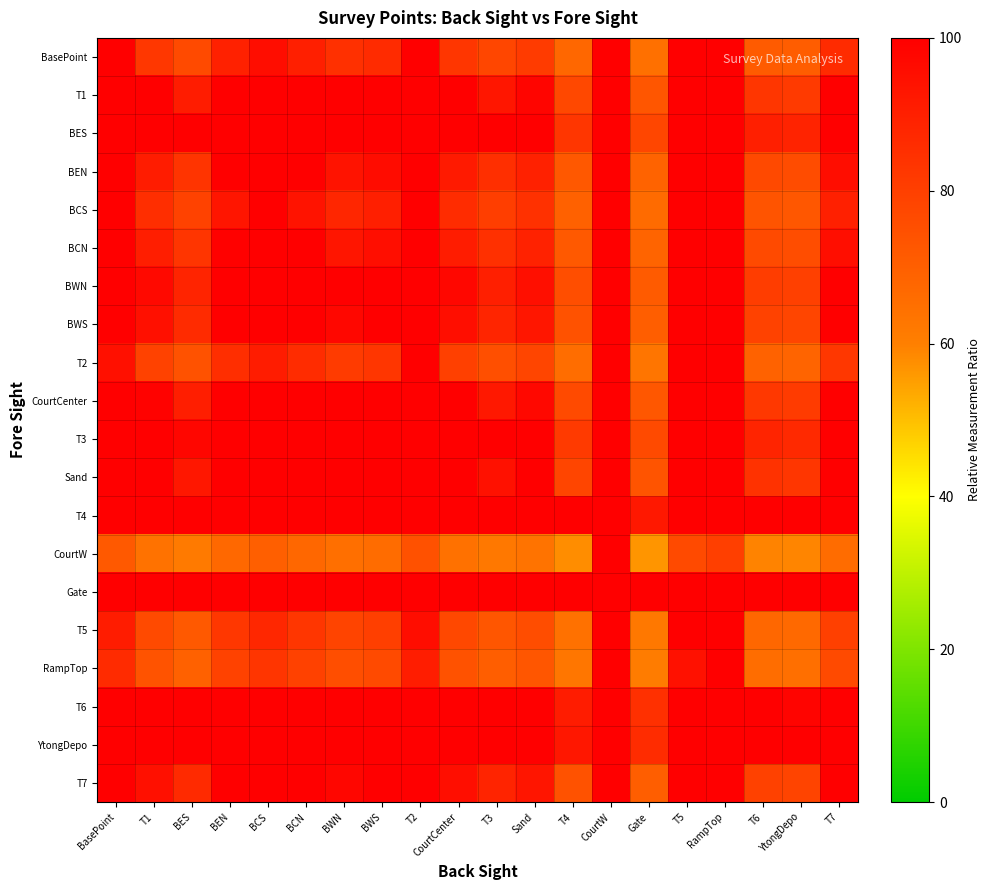

Reading left to right, extract all data points from this chart.

BasePoint: BasePoint=100.0	T1=82.4	BES=76.6	BEN=89.6	BCS=95.7	BCN=90.2	BWN=84.6	BWS=86.4	T2=105.8	CourtCenter=83.0	T3=77.8	Sand=81.3	T4=67.5	CourtW=164.3	Gate=64.8	T5=110.8	RampTop=118.5	T6=71.3	YtongDepo=70.6	T7=86.3
T1: BasePoint=127.1	T1=100.0	BES=91.0	BEN=111.1	BCS=120.4	BCN=111.9	BWN=103.4	BWS=106.1	T2=135.9	CourtCenter=100.8	T3=92.9	Sand=98.2	T4=77.0	CourtW=226.1	Gate=72.8	T5=143.8	RampTop=155.6	T6=82.8	YtongDepo=81.8	T7=105.9
BES: BasePoint=144.0	T1=111.0	BES=100.0	BEN=124.5	BCS=135.9	BCN=125.5	BWN=115.1	BWS=118.5	T2=154.8	CourtCenter=112.0	T3=102.3	Sand=108.8	T4=83.0	CourtW=264.9	Gate=77.8	T5=164.4	RampTop=178.8	T6=90.1	YtongDepo=88.8	T7=118.2
BEN: BasePoint=113.1	T1=90.9	BES=83.6	BEN=100.0	BCS=107.7	BCN=100.7	BWN=93.7	BWS=96.0	T2=120.4	CourtCenter=91.6	T3=85.1	Sand=89.4	T4=72.1	CourtW=194.2	Gate=68.6	T5=126.8	RampTop=136.5	T6=76.9	YtongDepo=76.0	T7=95.8
BCS: BasePoint=104.7	T1=85.5	BES=79.1	BEN=93.4	BCS=100.0	BCN=93.9	BWN=87.9	BWS=89.9	T2=111.0	CourtCenter=86.1	T3=80.4	Sand=84.2	T4=69.2	CourtW=175.1	Gate=66.2	T5=116.6	RampTop=125.0	T6=73.3	YtongDepo=72.6	T7=89.7
BCN: BasePoint=112.3	T1=90.4	BES=83.1	BEN=99.3	BCS=106.9	BCN=100.0	BWN=93.1	BWS=95.3	T2=119.4	CourtCenter=91.0	T3=84.6	Sand=88.9	T4=71.8	CourtW=192.3	Gate=68.4	T5=125.8	RampTop=135.3	T6=76.5	YtongDepo=75.7	T7=95.2
BWN: BasePoint=122.2	T1=96.8	BES=88.4	BEN=107.2	BCS=115.9	BCN=108.0	BWN=100.0	BWS=102.6	T2=130.5	CourtCenter=97.6	T3=90.1	Sand=95.1	T4=75.3	CourtW=214.9	Gate=71.3	T5=137.8	RampTop=148.9	T6=80.8	YtongDepo=79.8	T7=102.4
BWS: BasePoint=118.6	T1=94.5	BES=86.5	BEN=104.4	BCS=112.7	BCN=105.1	BWN=97.6	BWS=100.0	T2=126.6	CourtCenter=95.3	T3=88.2	Sand=92.9	T4=74.1	CourtW=206.9	Gate=70.3	T5=133.5	RampTop=144.1	T6=79.3	YtongDepo=78.3	T7=99.8
T2: BasePoint=94.8	T1=79.1	BES=73.8	BEN=85.5	BCS=91.0	BCN=86.0	BWN=81.1	BWS=82.7	T2=100.0	CourtCenter=79.6	T3=74.9	Sand=78.0	T4=65.7	CourtW=152.5	Gate=63.2	T5=104.6	RampTop=111.4	T6=69.1	YtongDepo=68.5	T7=82.5
CourtCenter: BasePoint=125.8	T1=99.2	BES=90.3	BEN=110.1	BCS=119.3	BCN=110.9	BWN=102.5	BWS=105.2	T2=134.6	CourtCenter=100.0	T3=92.2	Sand=97.4	T4=76.6	CourtW=223.3	Gate=72.4	T5=142.3	RampTop=153.9	T6=82.3	YtongDepo=81.3	T7=105.0
T3: BasePoint=139.9	T1=108.3	BES=97.8	BEN=121.2	BCS=132.1	BCN=122.2	BWN=112.3	BWS=115.5	T2=150.2	CourtCenter=109.3	T3=100.0	Sand=106.2	T4=81.5	CourtW=255.4	Gate=76.5	T5=159.4	RampTop=173.2	T6=88.3	YtongDepo=87.1	T7=115.2
Sand: BasePoint=130.0	T1=101.9	BES=92.5	BEN=113.4	BCS=123.1	BCN=114.2	BWN=105.4	BWS=108.3	T2=139.2	CourtCenter=102.7	T3=94.5	Sand=100.0	T4=78.1	CourtW=232.8	Gate=73.6	T5=147.3	RampTop=159.6	T6=84.1	YtongDepo=83.0	T7=108.0
T4: BasePoint=192.5	T1=142.4	BES=125.8	BEN=162.9	BCS=180.2	BCN=164.4	BWN=148.7	BWS=153.8	T2=208.9	CourtCenter=143.9	T3=129.3	Sand=139.1	T4=100.0	CourtW=375.6	Gate=92.1	T5=223.4	RampTop=245.2	T6=110.7	YtongDepo=108.7	T7=153.4
CourtW: BasePoint=71.9	T1=64.2	BES=61.6	BEN=67.3	BCS=70.0	BCN=67.6	BWN=65.2	BWS=65.9	T2=74.4	CourtCenter=64.4	T3=62.2	Sand=63.7	T4=57.7	CourtW=100.0	Gate=56.5	T5=76.6	RampTop=80.0	T6=59.3	YtongDepo=59.0	T7=65.9
Gate: BasePoint=219.3	T1=159.8	BES=140.0	BEN=184.1	BCS=204.7	BCN=186.0	BWN=167.3	BWS=173.3	T2=238.8	CourtCenter=161.6	T3=144.2	Sand=155.8	T4=109.4	CourtW=436.9	Gate=100.0	T5=256.0	RampTop=281.9	T6=122.2	YtongDepo=119.8	T7=172.8
T5: BasePoint=91.1	T1=76.7	BES=71.9	BEN=82.6	BCS=87.5	BCN=83.0	BWN=78.5	BWS=79.9	T2=95.8	CourtCenter=77.1	T3=72.9	Sand=75.7	T4=64.4	CourtW=143.9	Gate=62.1	T5=100.0	RampTop=106.3	T6=67.5	YtongDepo=66.9	T7=79.8
RampTop: BasePoint=86.5	T1=73.7	BES=69.4	BEN=78.9	BCS=83.3	BCN=79.3	BWN=75.3	BWS=76.6	T2=90.7	CourtCenter=74.1	T3=70.3	Sand=72.8	T4=62.8	CourtW=133.4	Gate=60.8	T5=94.4	RampTop=100.0	T6=65.6	YtongDepo=65.0	T7=76.5
T6: BasePoint=167.3	T1=126.1	BES=112.4	BEN=142.9	BCS=157.2	BCN=144.2	BWN=131.3	BWS=135.4	T2=180.8	CourtCenter=127.3	T3=115.3	Sand=123.3	T4=91.2	CourtW=318.1	Gate=84.6	T5=192.7	RampTop=210.7	T6=100.0	YtongDepo=98.4	T7=135.1
YtongDepo: BasePoint=171.3	T1=128.7	BES=114.5	BEN=146.1	BCS=160.8	BCN=147.4	BWN=134.0	BWS=138.3	T2=185.2	CourtCenter=130.0	T3=117.5	Sand=125.8	T4=92.6	CourtW=327.2	Gate=85.8	T5=197.6	RampTop=216.1	T6=101.7	YtongDepo=100.0	T7=138.0
T7: BasePoint=118.9	T1=94.7	BES=86.6	BEN=104.6	BCS=113.0	BCN=105.3	BWN=97.7	BWS=100.2	T2=126.8	CourtCenter=95.4	T3=88.3	Sand=93.1	T4=74.2	CourtW=207.5	Gate=70.4	T5=133.8	RampTop=144.4	T6=79.4	YtongDepo=78.4	T7=100.0